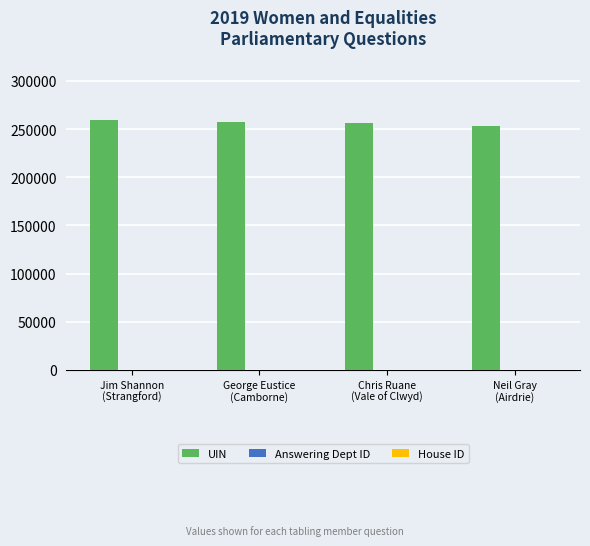

What is the maximum value for UIN?

259224